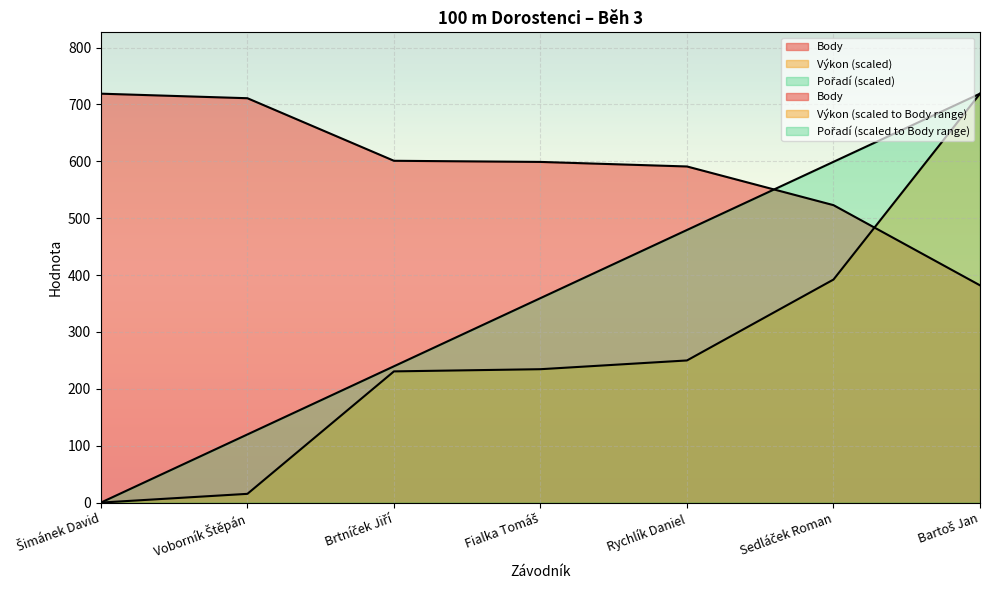

True or false: Výkon and Pořadí intersect in this chart.

False